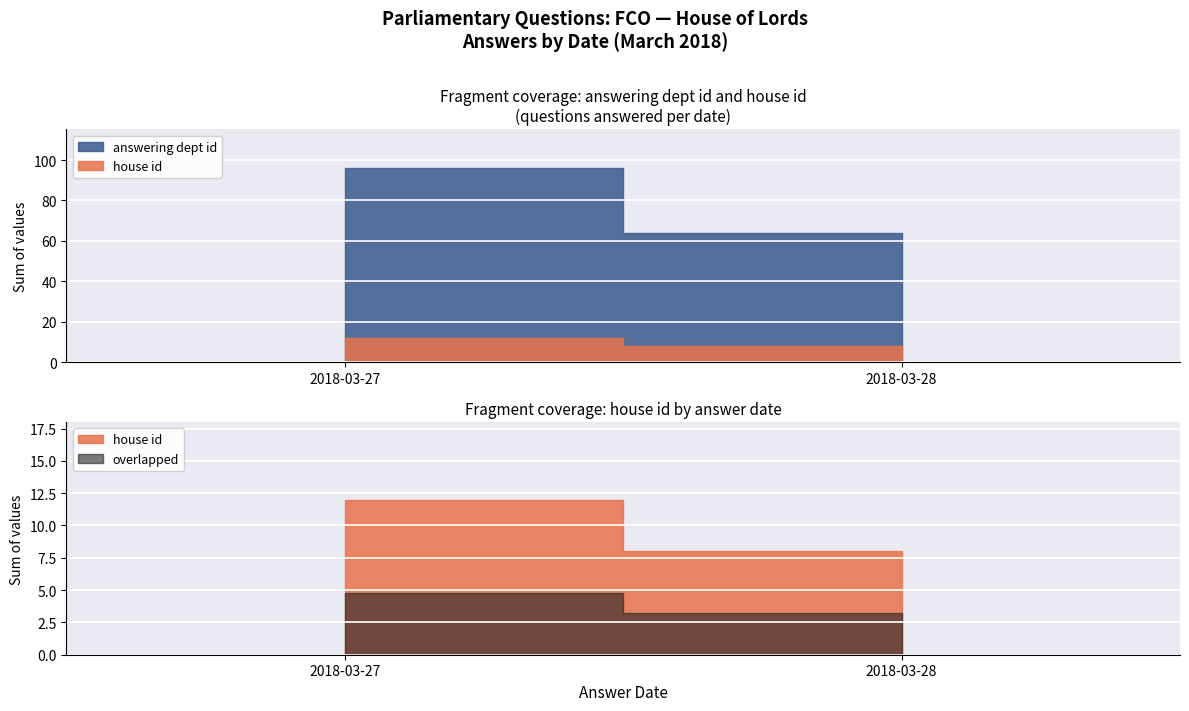

At 6, list the series in order from largest to smallest.

answering dept id, house id